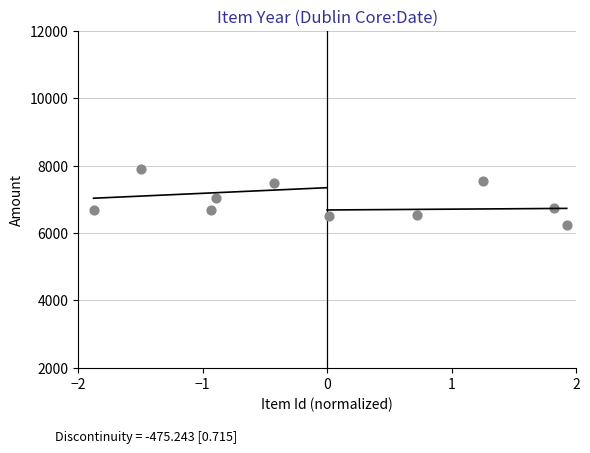

What is the range of Y values (max minus min)?

1658.2